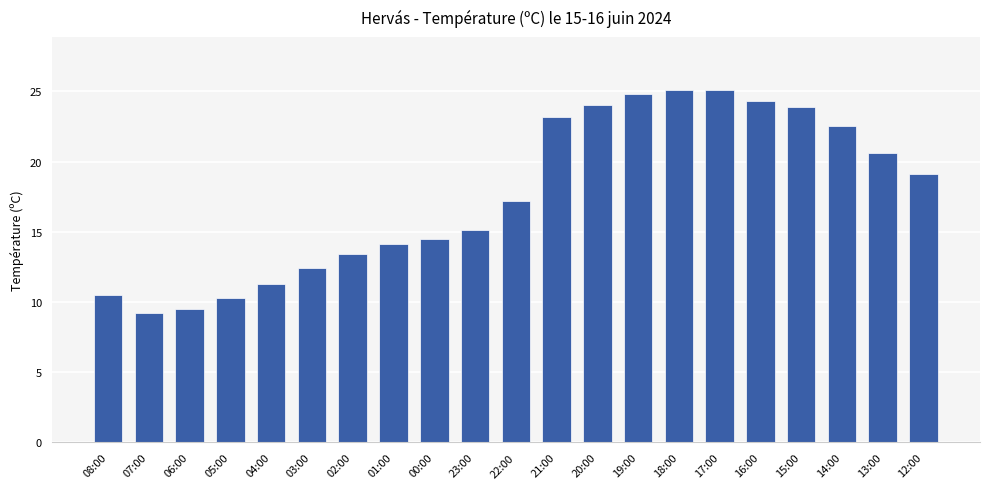

Is it true that the value at 06:00 is 2.4?

False